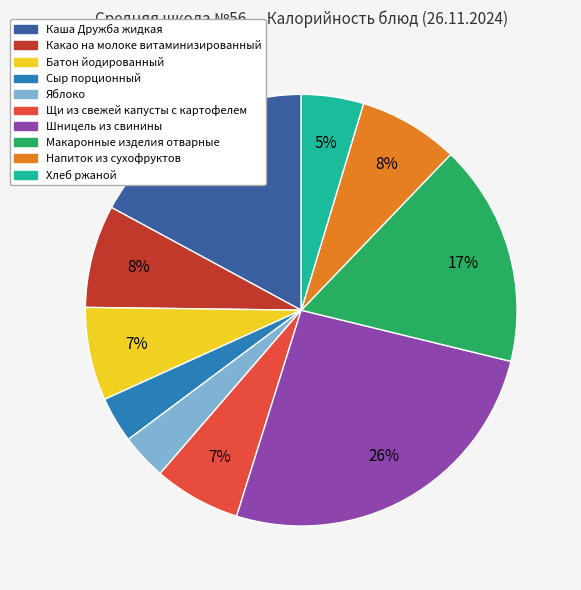

Is the sum of Хлеб ржаной and Каша Дружба жидкая greater than half?

No